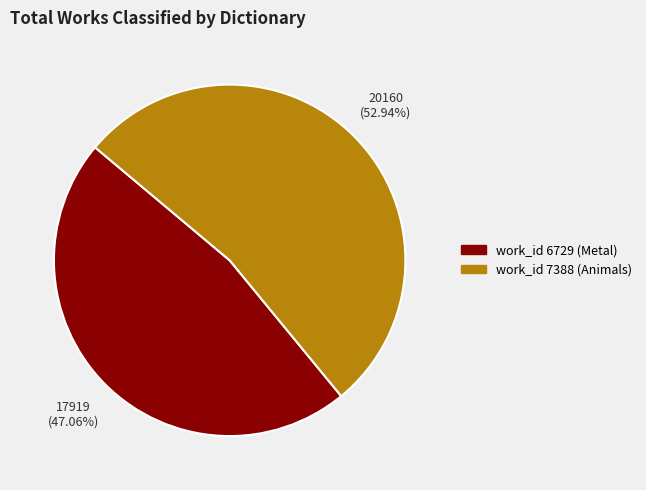

Is there a majority slice in this chart?

Yes